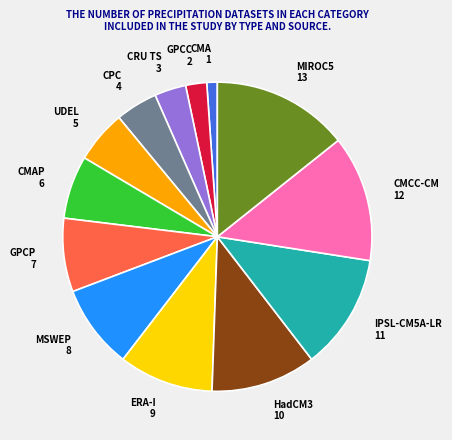

Count the number of slices in the pie.

13